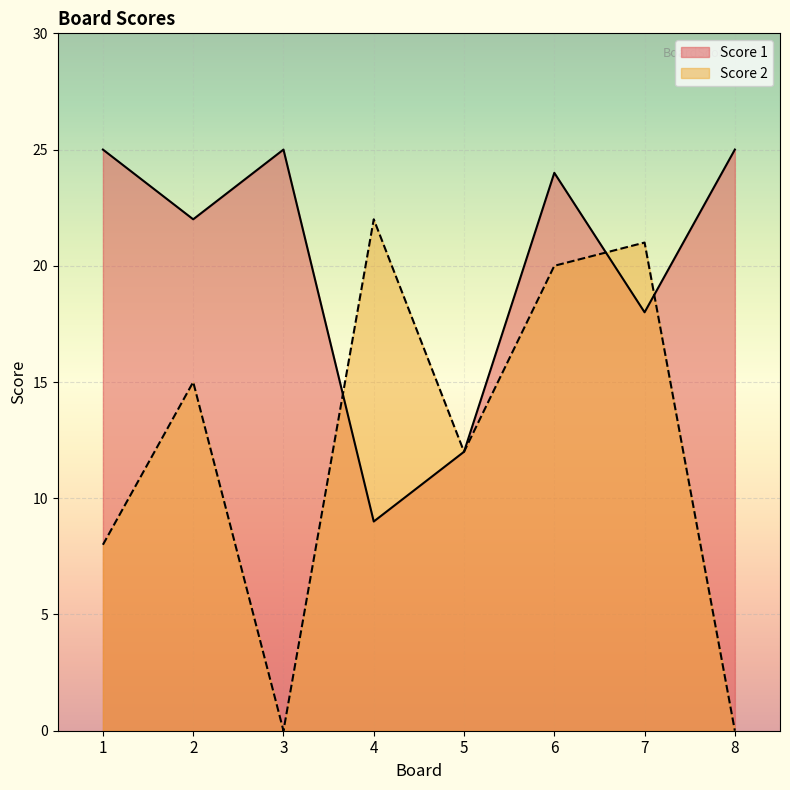

How many times do Score 2 and Score 1 cross each other?

3